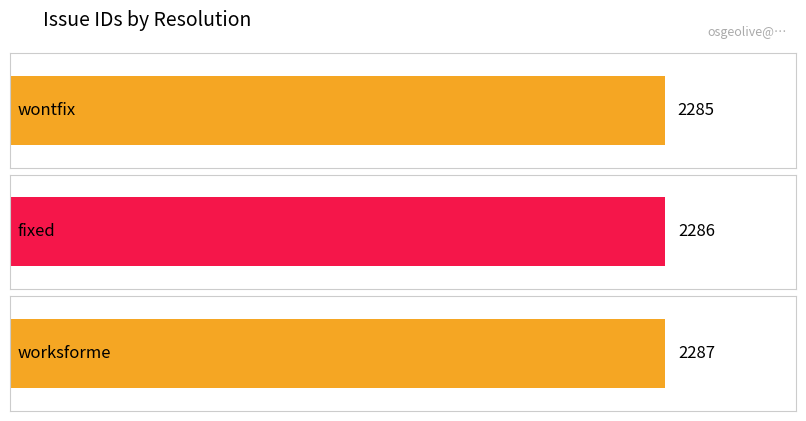

How many values are below 2286?

1